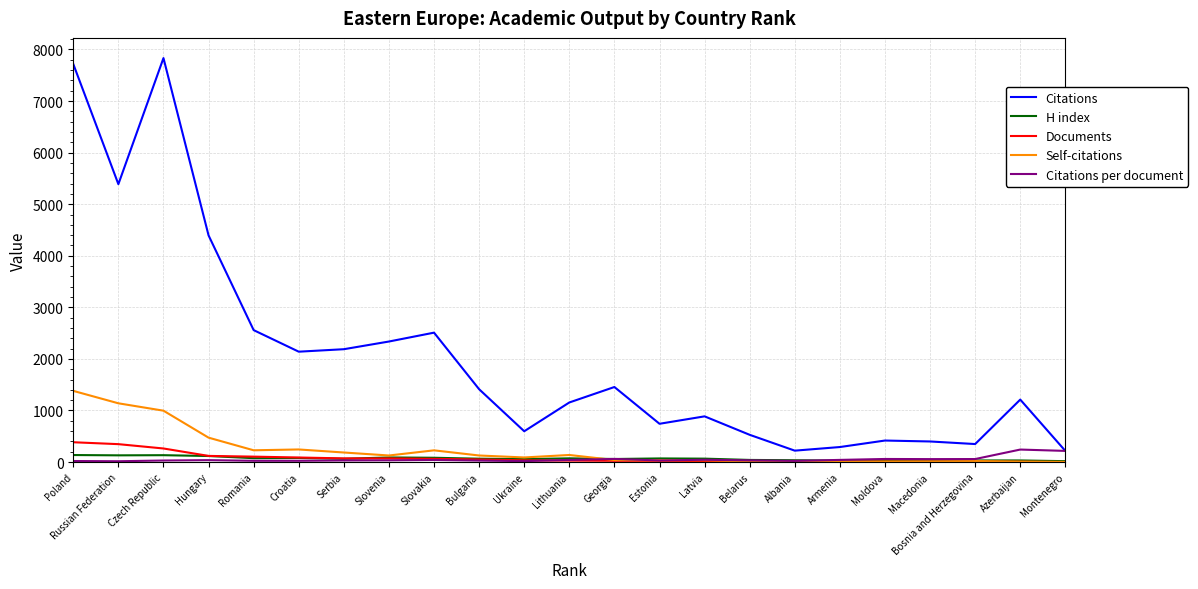

Does the chart display data point markers on the line(s)?

No